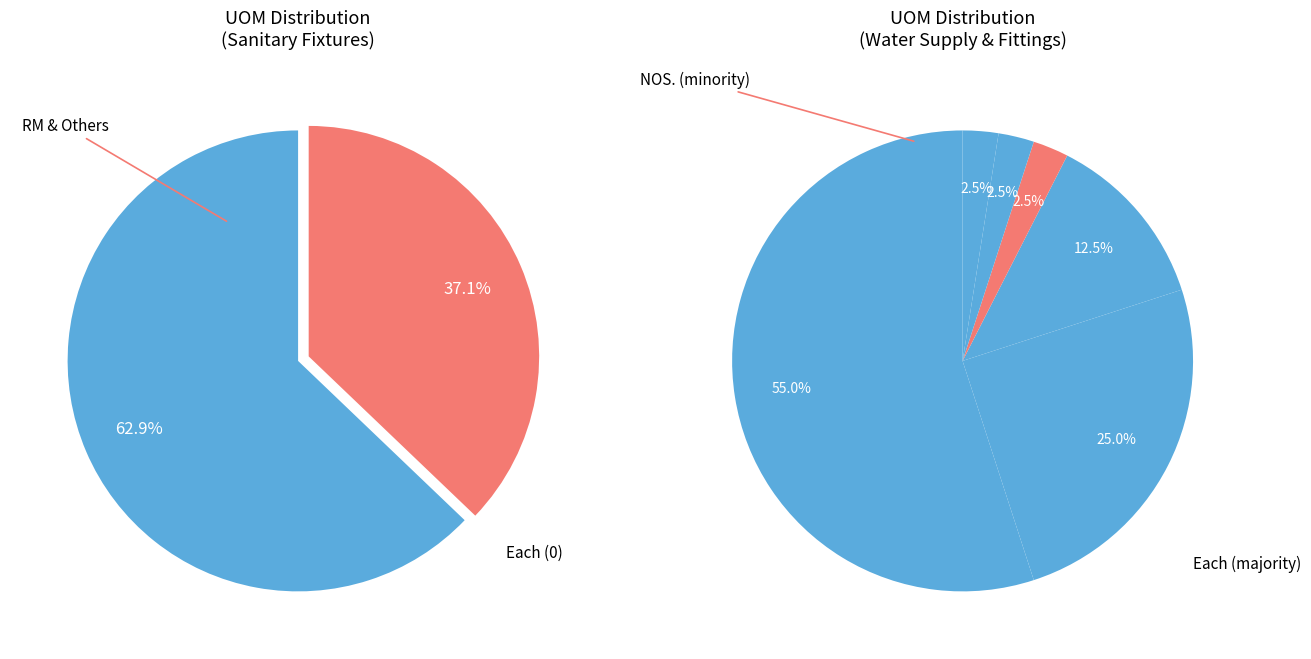

Is the sum of Each and RM greater than half?

Yes